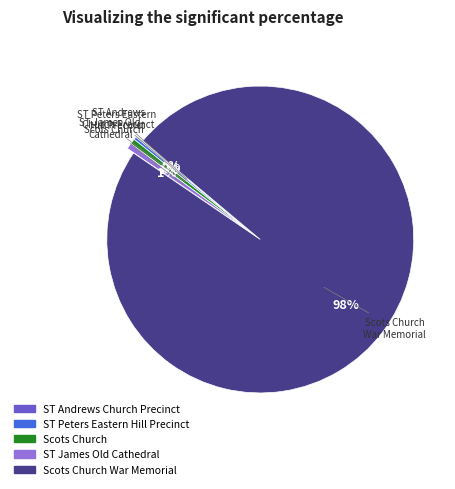

To the nearest percent, what is the difference between the largest and smallest slice percentages?

98%